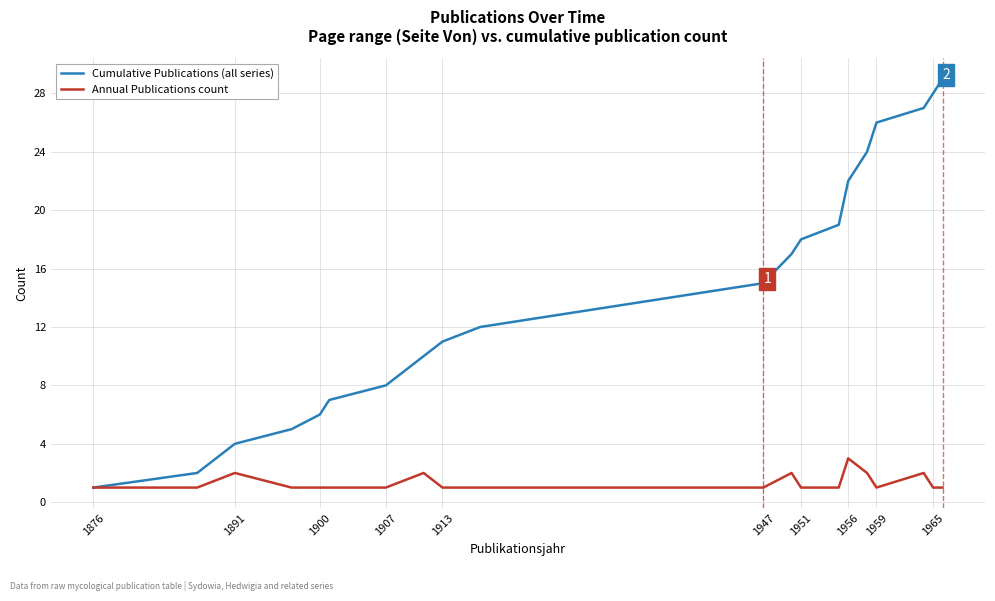

List the series in order of their overall mean, lowest first.

Annual Publications count, Cumulative Publications (all series)